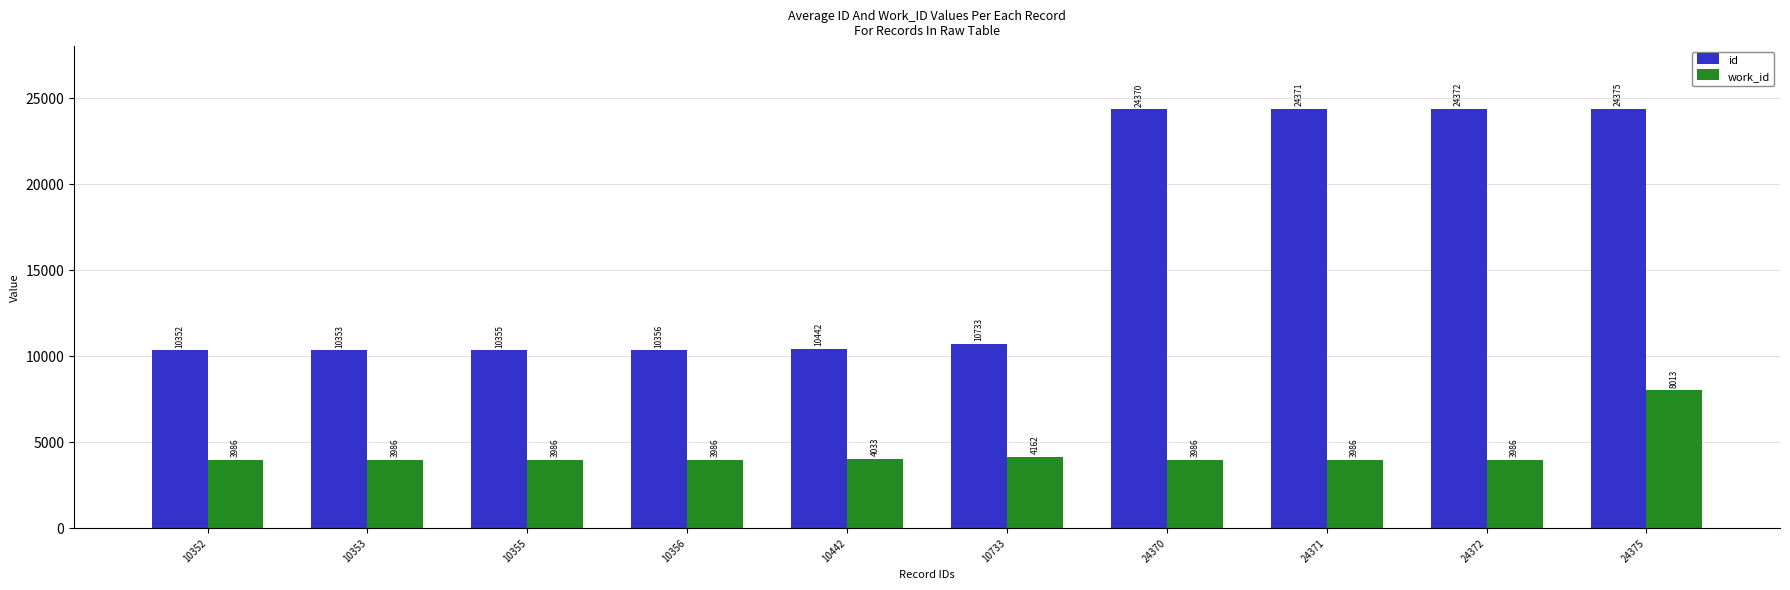

How many distinct data groups are displayed?

2